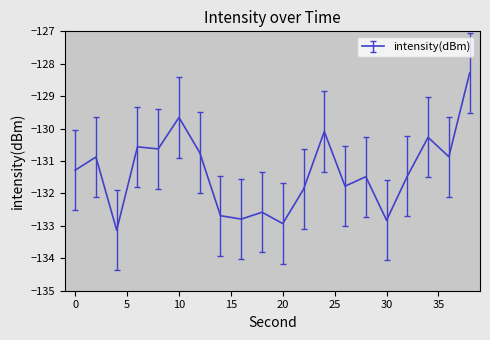

What is the difference between the maximum and minimum values?

4.8